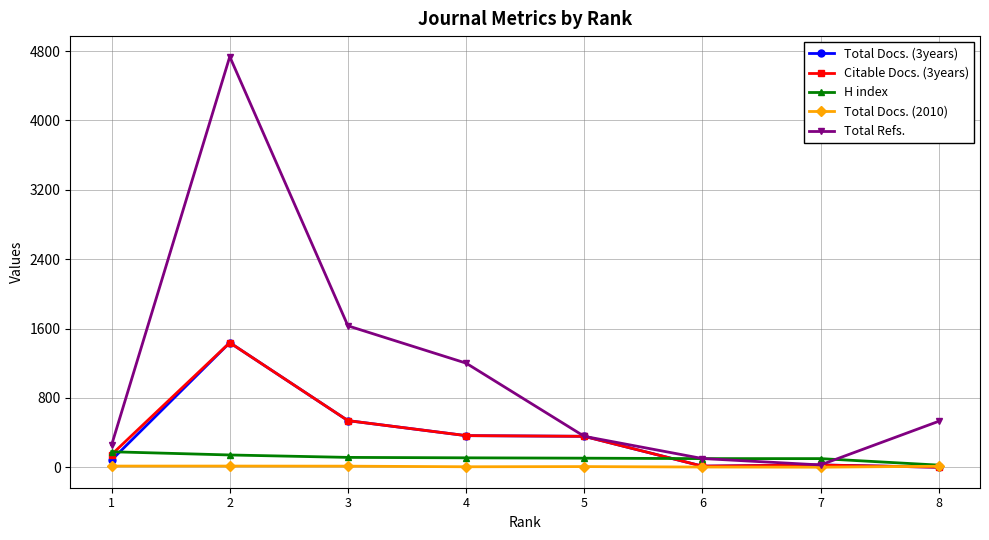

Which series has the largest total across all categories?

Total Refs.